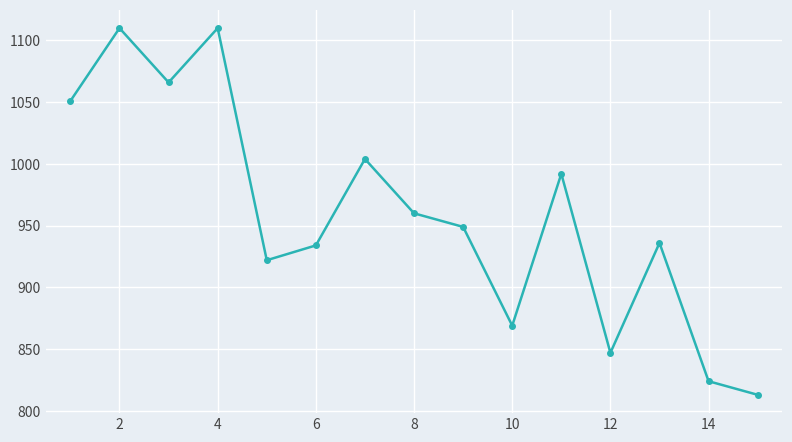

What is the value of the 5th point from the left?

922